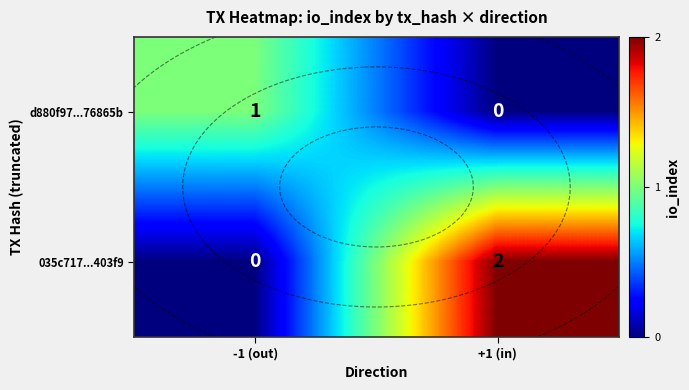

What is the average value of the 035c717...403f9 series?

1